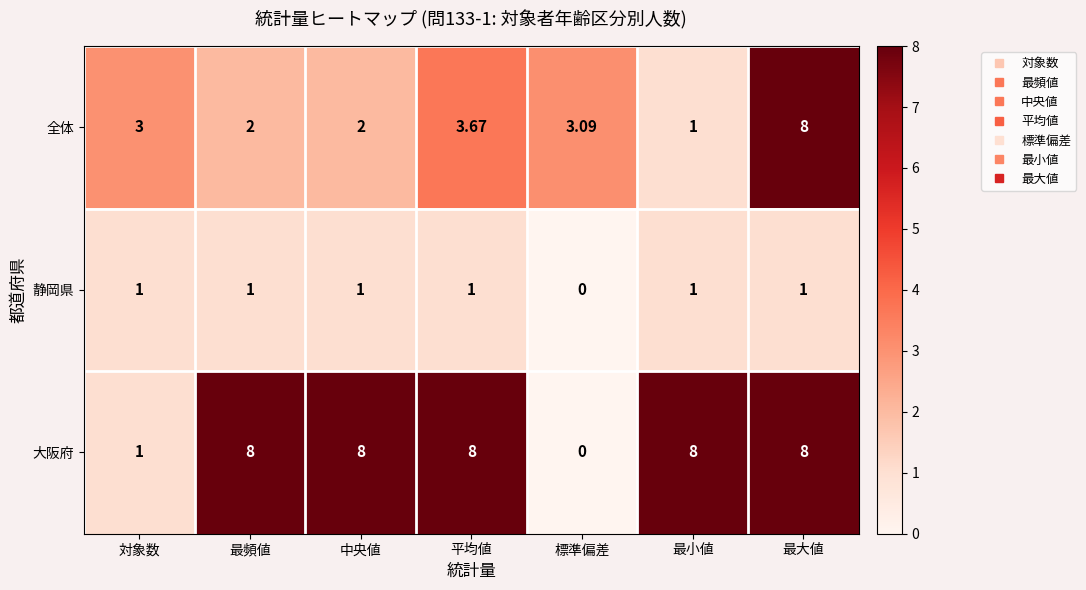

List the series in order of their overall mean, lowest first.

静岡県, 全体, 大阪府